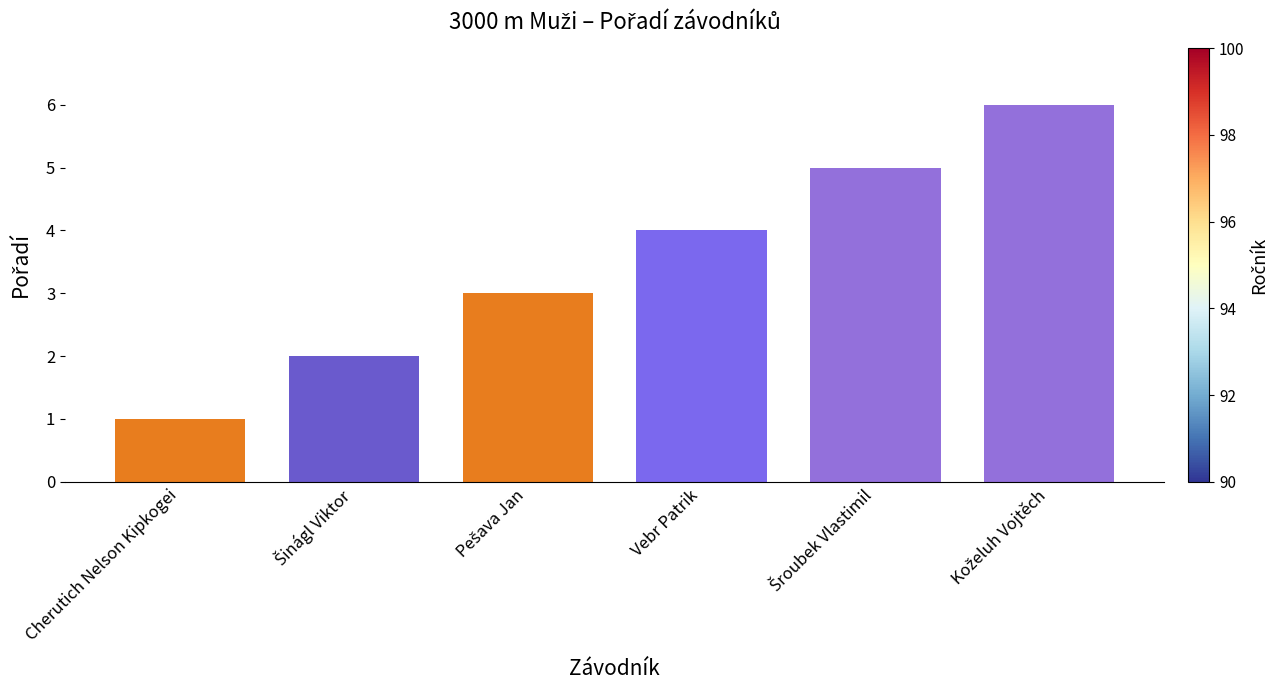

What is the average value?

4